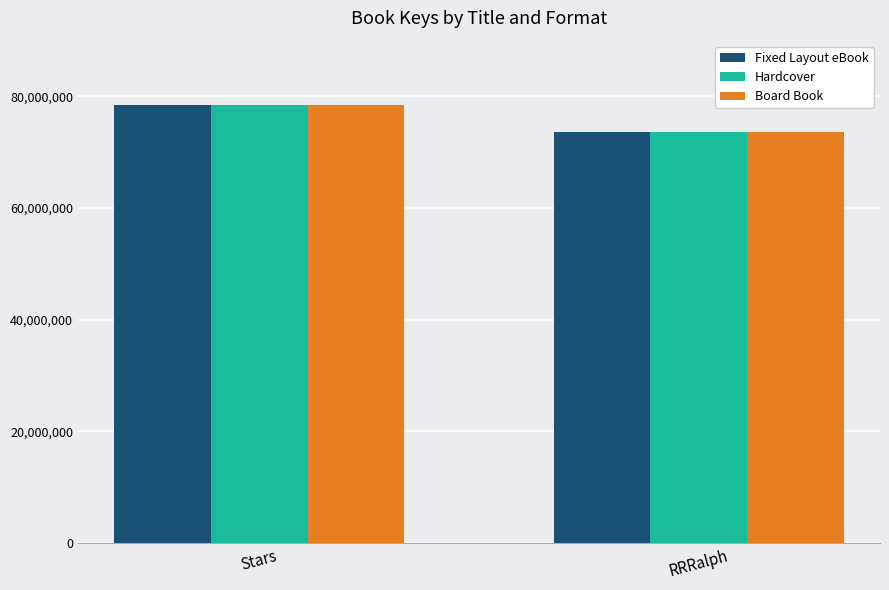

How many series are shown in this chart?

3